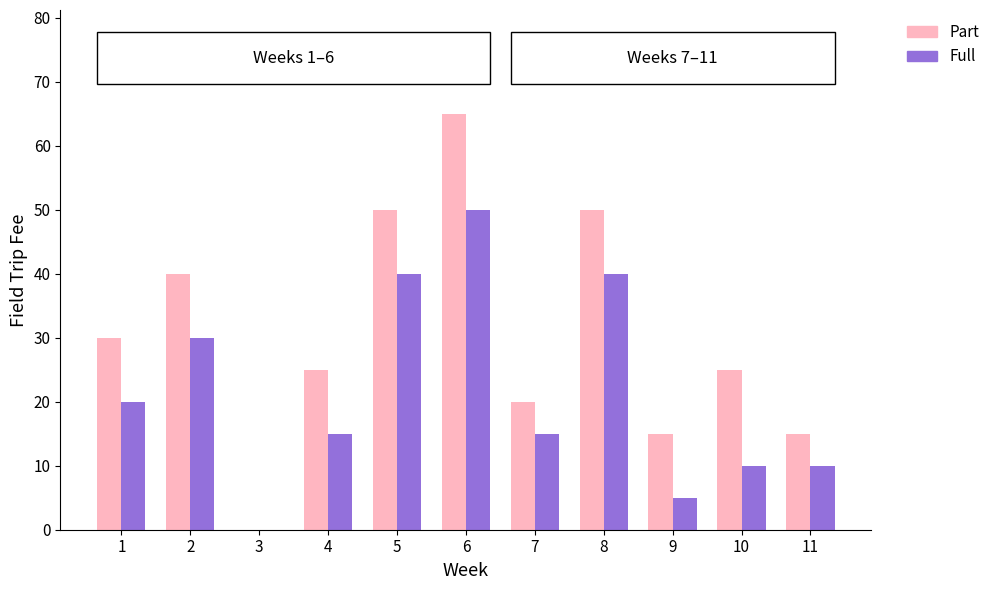

How many bars are there in each group?

2